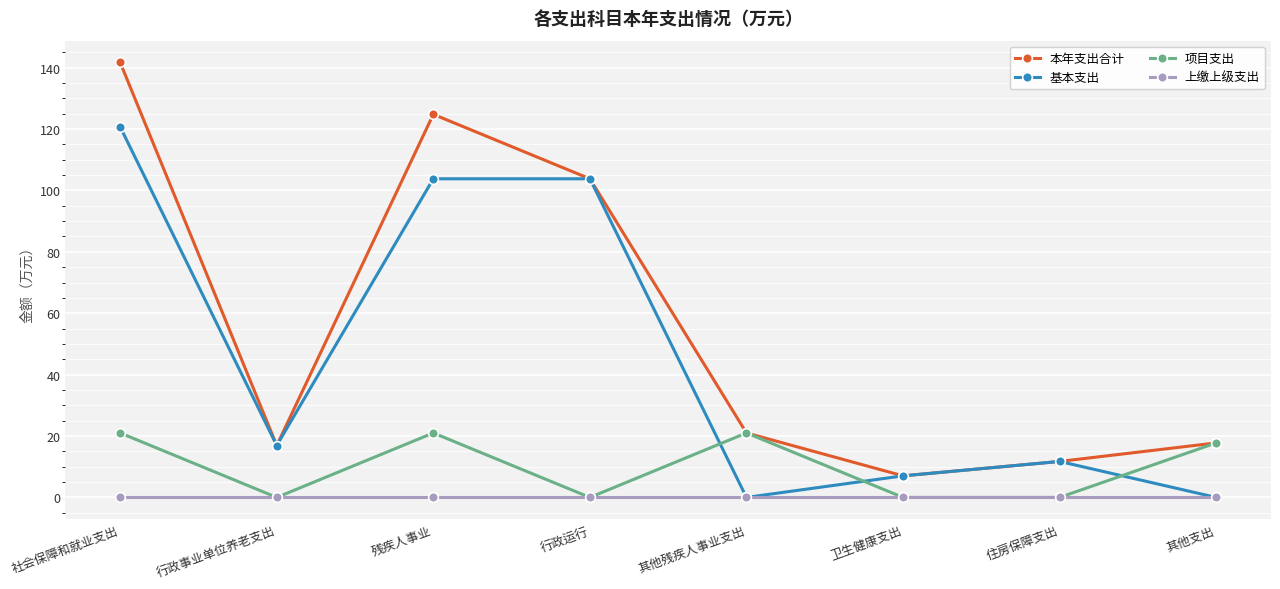

What value does the 项目支出 series have at 其他支出?

17.8